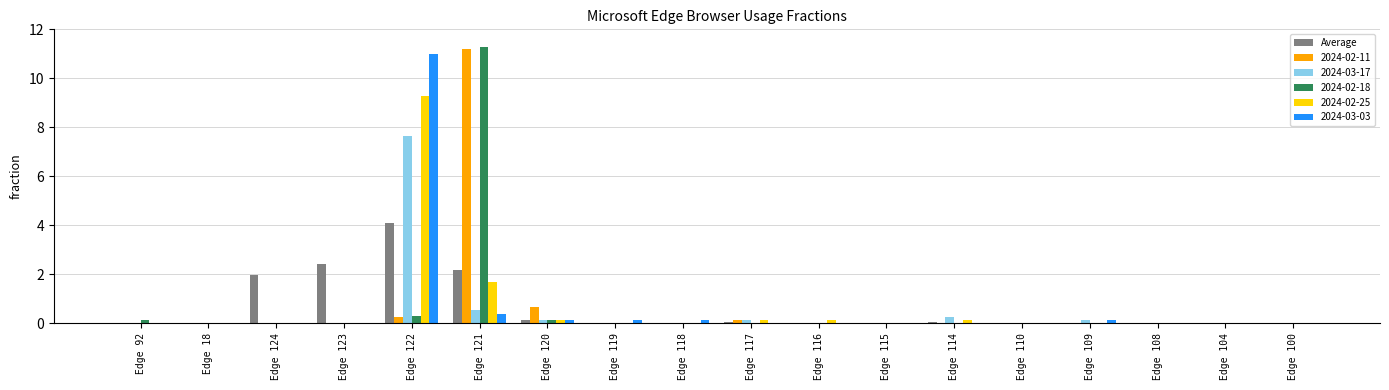

At which category does the chart reach its peak across all series?

Edge 121